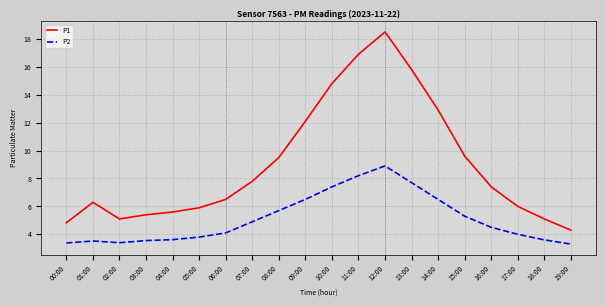

The value of P2 at 06:00 is 4.1. True or false?

True